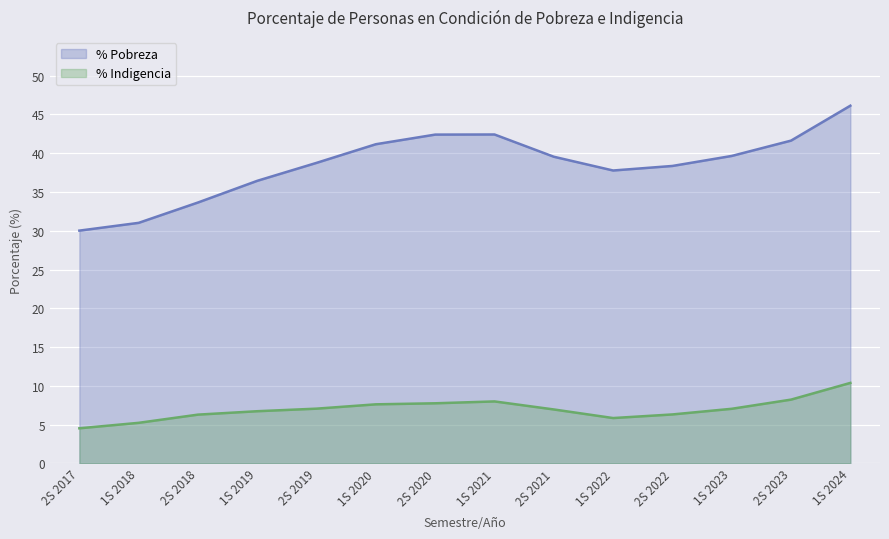

What is the sum of the % Pobreza values at 2S 2020 and 2S 2022?

80.8